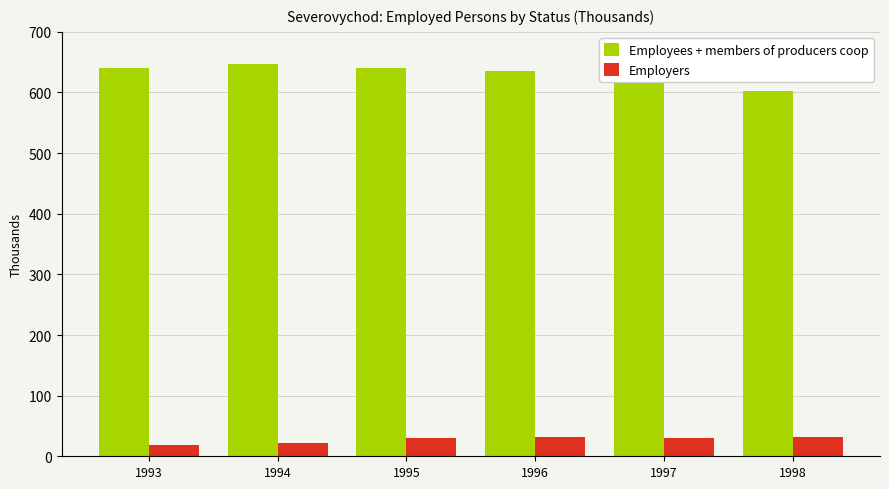

What is the difference between the Employees + members of producers coop values at 1998 and 1994?

45.3